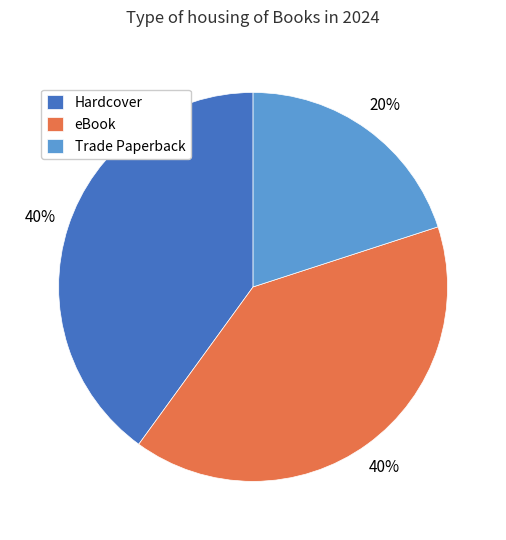

How many slices are in this pie chart?

3